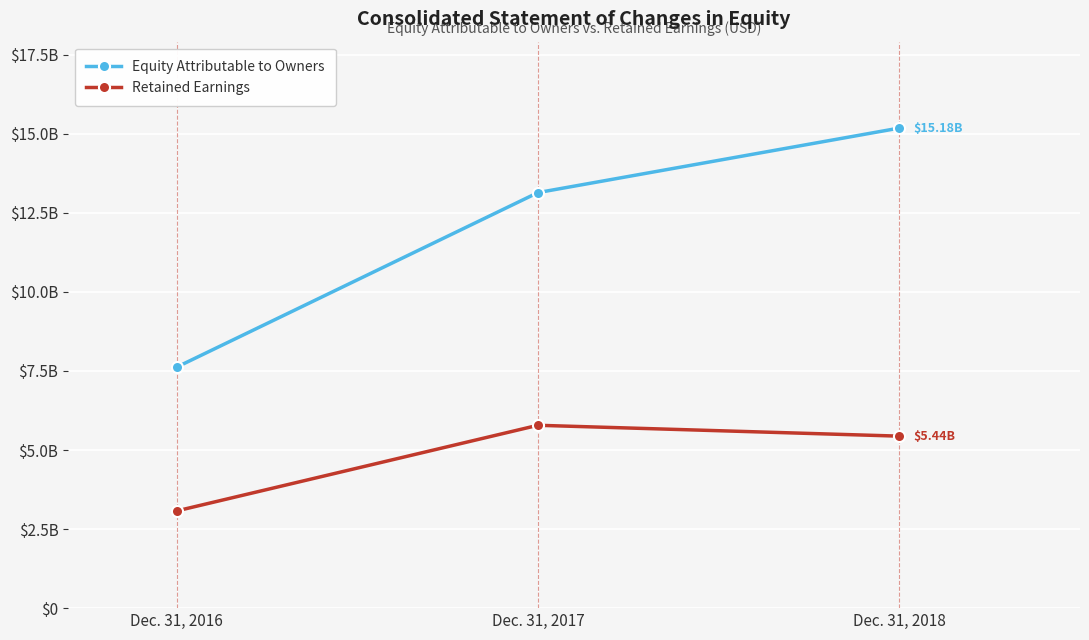

Is this an area chart (filled region under the line)?

No